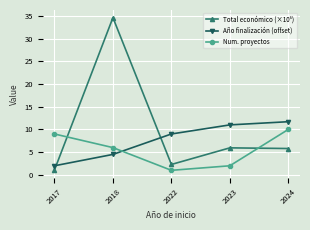

Is it true that Num. proyectos equals 0.8 at 2023?

False